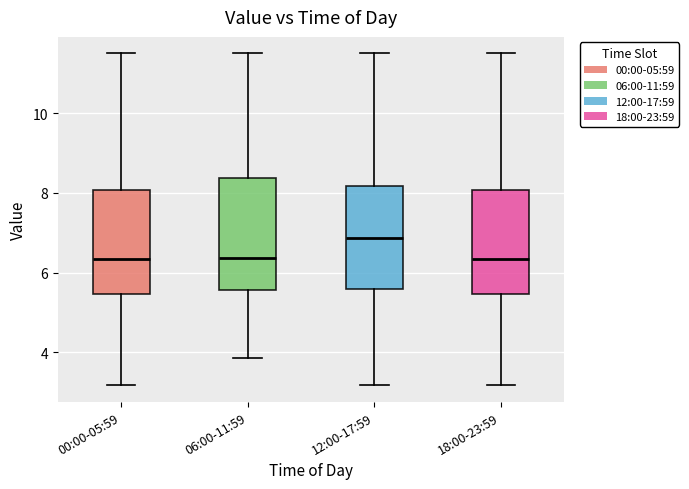

Reading left to right, transcribe this box plot: for each box, give where its median line is, the range the box spans, and where its two whiskers end, as read against the y-axis. The values are not printed on the chart, so give them approximately, as read against the axis.

00:00-05:59: median 6.4, box 5.4 to 8.0, whiskers 3.2 to 11.6
06:00-11:59: median 6.4, box 5.6 to 8.4, whiskers 3.8 to 11.6
12:00-17:59: median 6.8, box 5.6 to 8.2, whiskers 3.2 to 11.6
18:00-23:59: median 6.4, box 5.4 to 8.0, whiskers 3.2 to 11.6